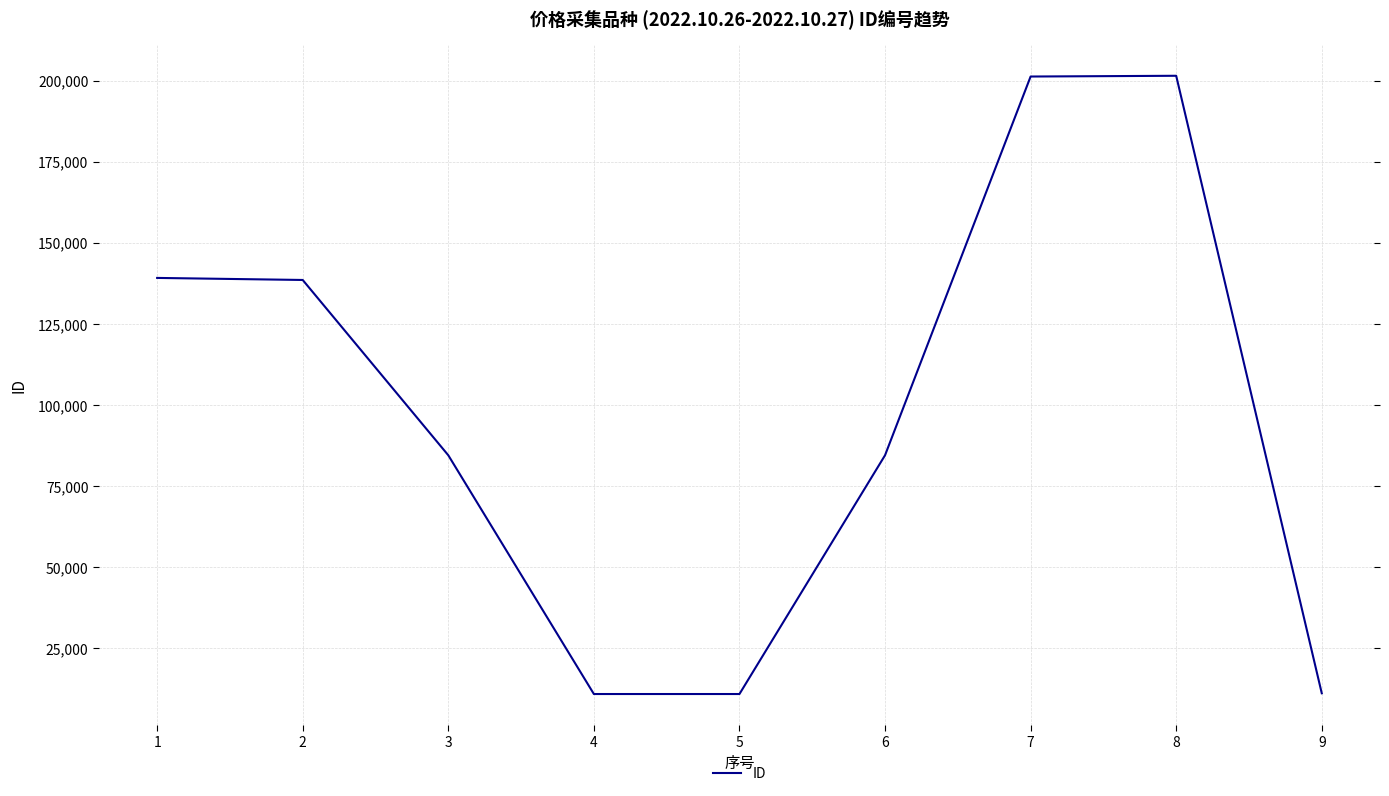

What value does the data have at 5, to the nearest 50?

10950